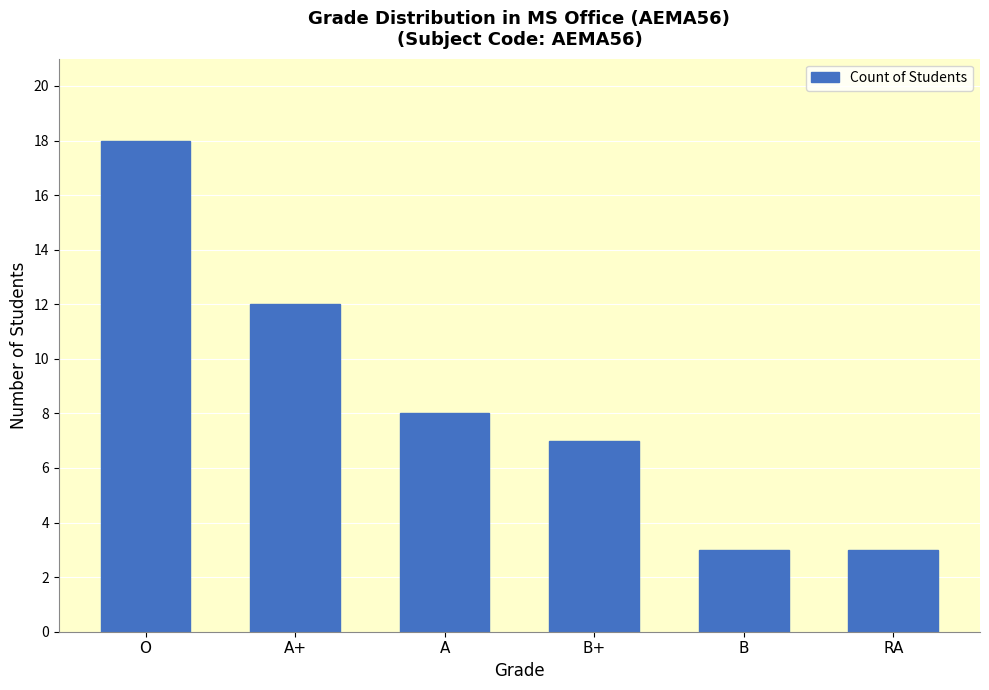

Approximately how many times larger is the value at A+ compared to O?

0.7